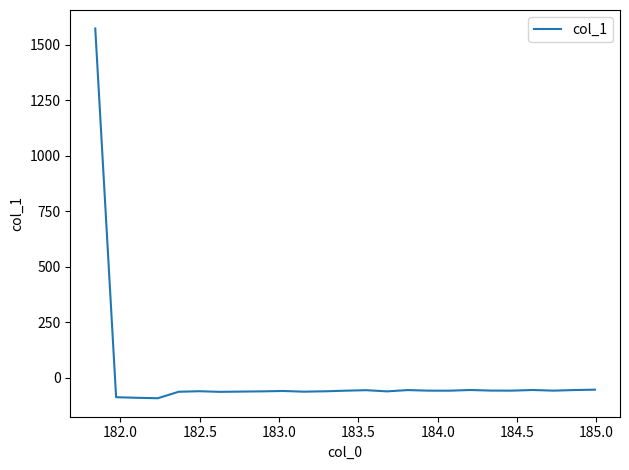

What is the smallest value displayed?

-91.4